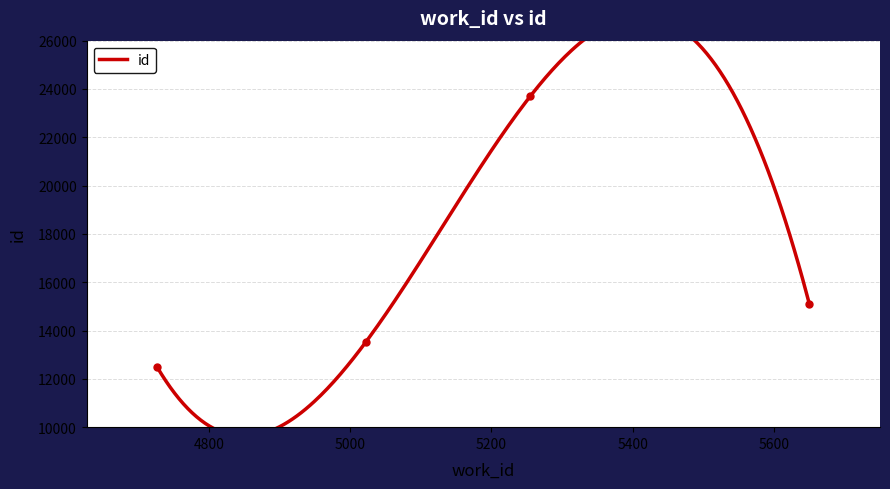

At which label does the data first exceed 15101?

5255